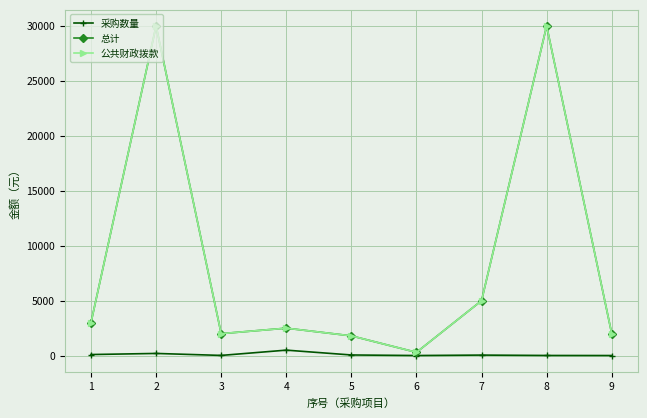

Does the chart have visible grid lines?

Yes